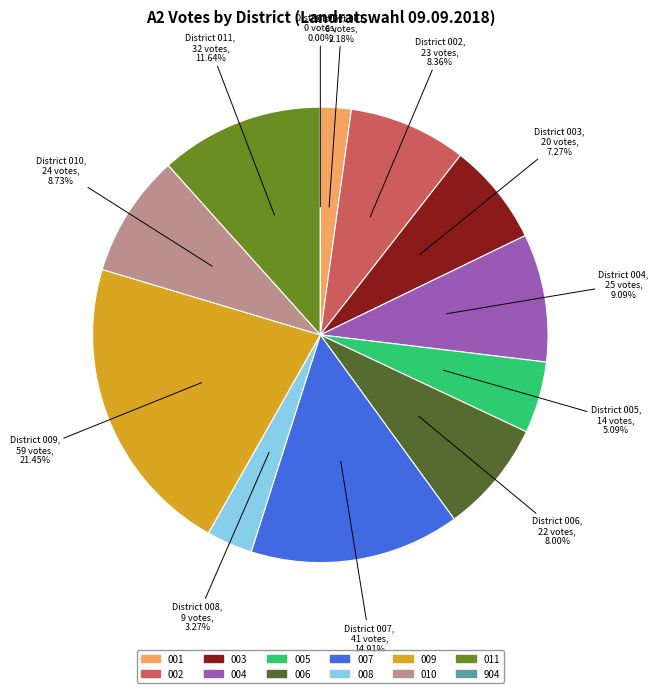

What portion of the pie excludes 001?

97.8%